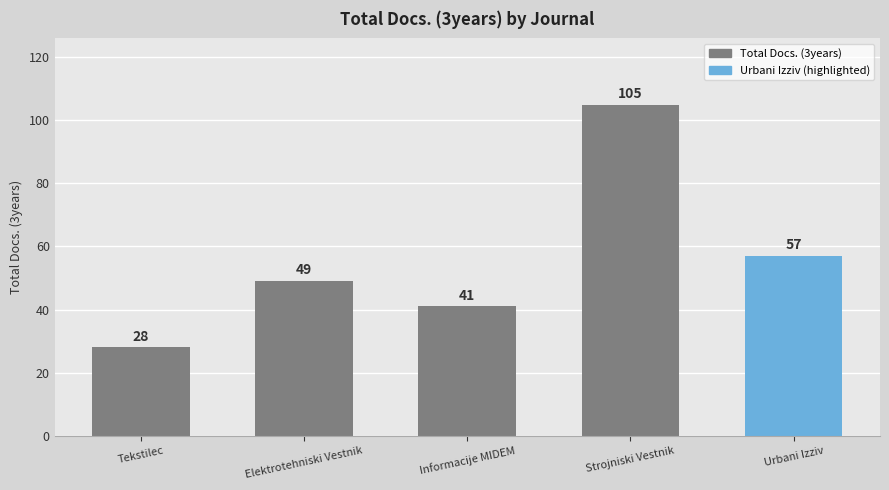

Between Tekstilec and Elektrotehniski Vestnik, which is larger?

Elektrotehniski Vestnik